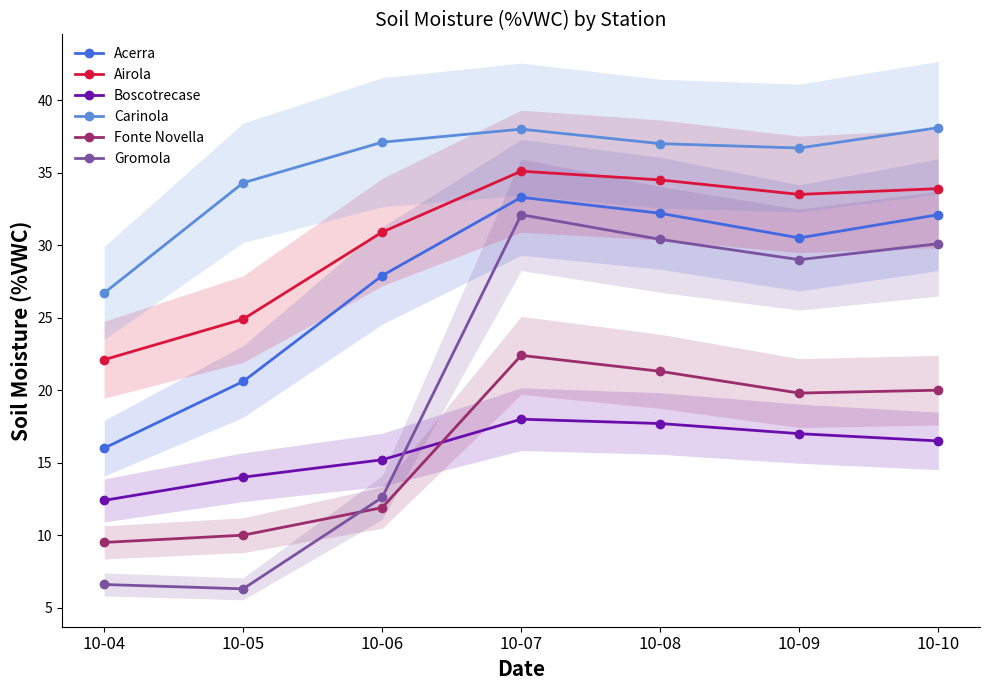

True or false: Acerra and Gromola intersect in this chart.

False